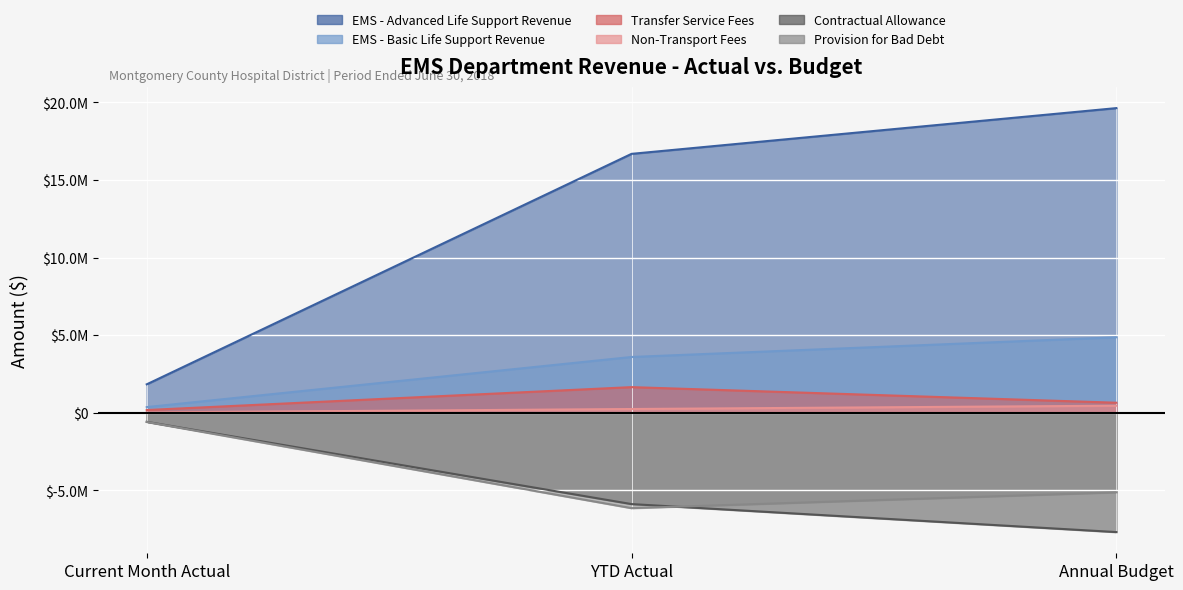

What is the difference between the maximum and minimum values in the Non-Transport Fees series?

432663.3